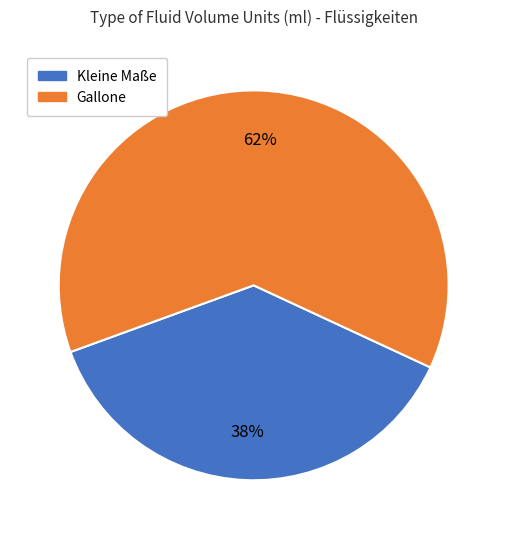

Is there any slice that represents more than half of the pie?

Yes